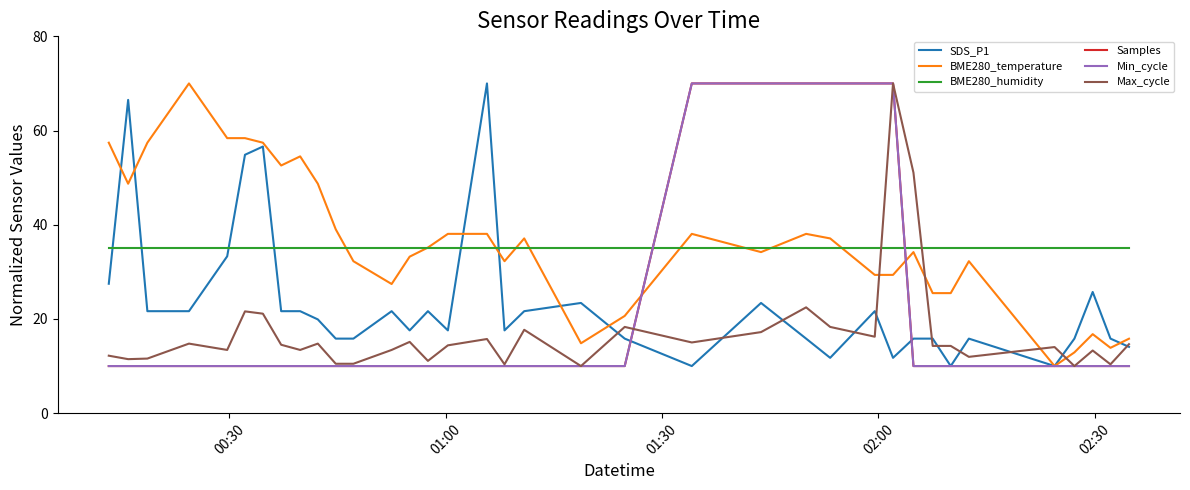

Does the chart have visible grid lines?

No